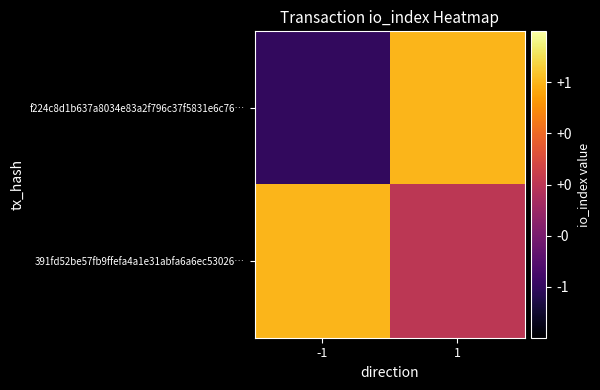

At which category is the sum across all series the highest?

1